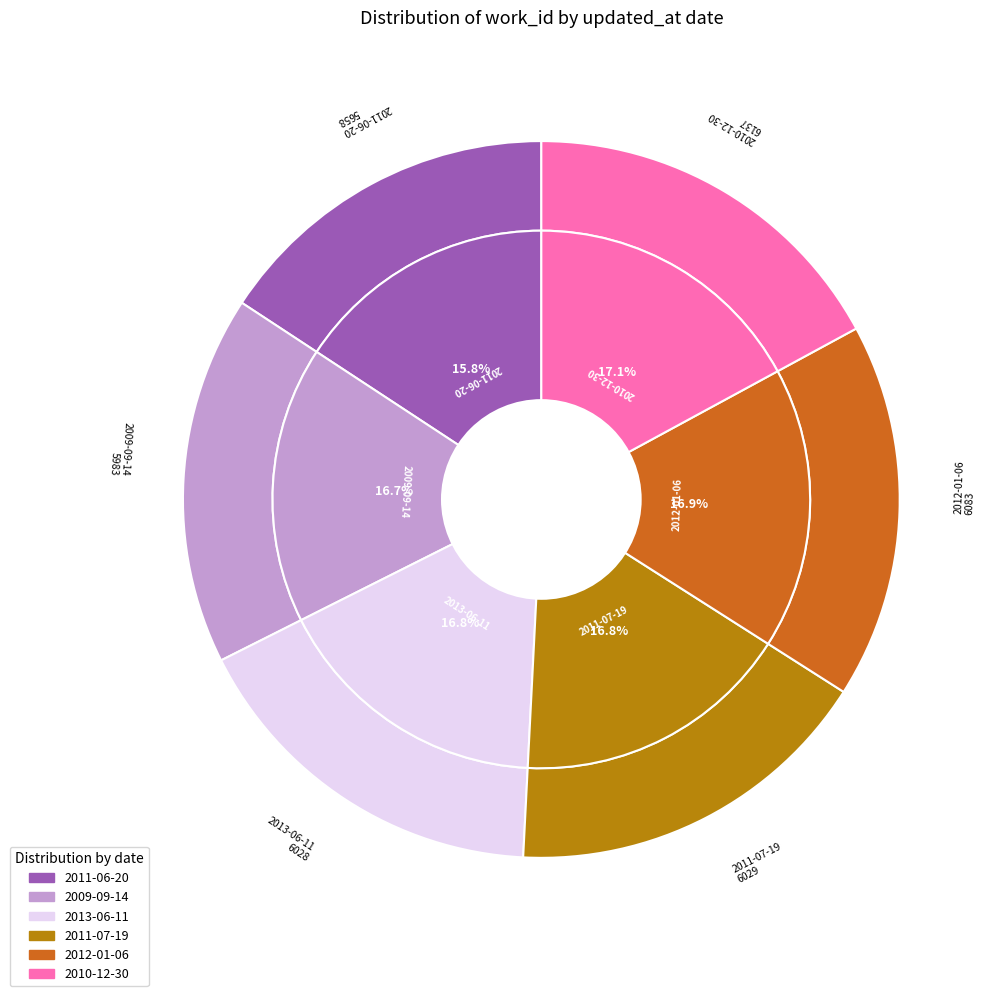

Count the number of slices in the pie.

6